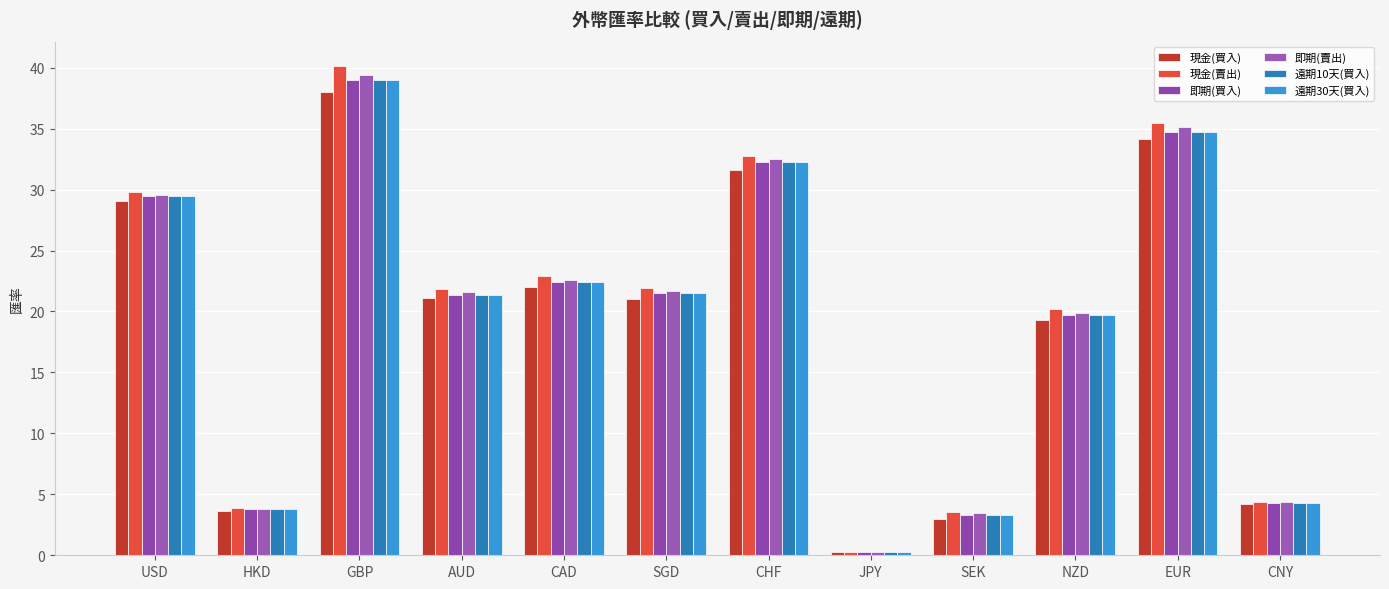

Which series has the largest range (max minus min)?

現金(賣出)